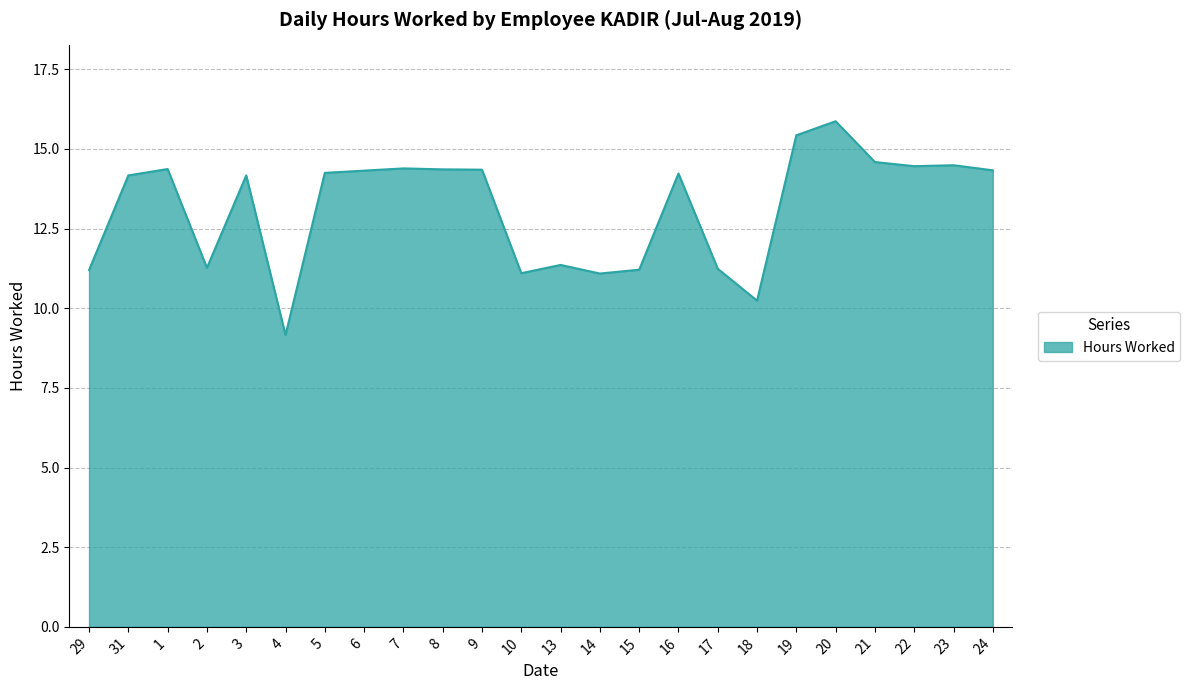

What is the ratio of the value at 16 to the value at 23?

1.0